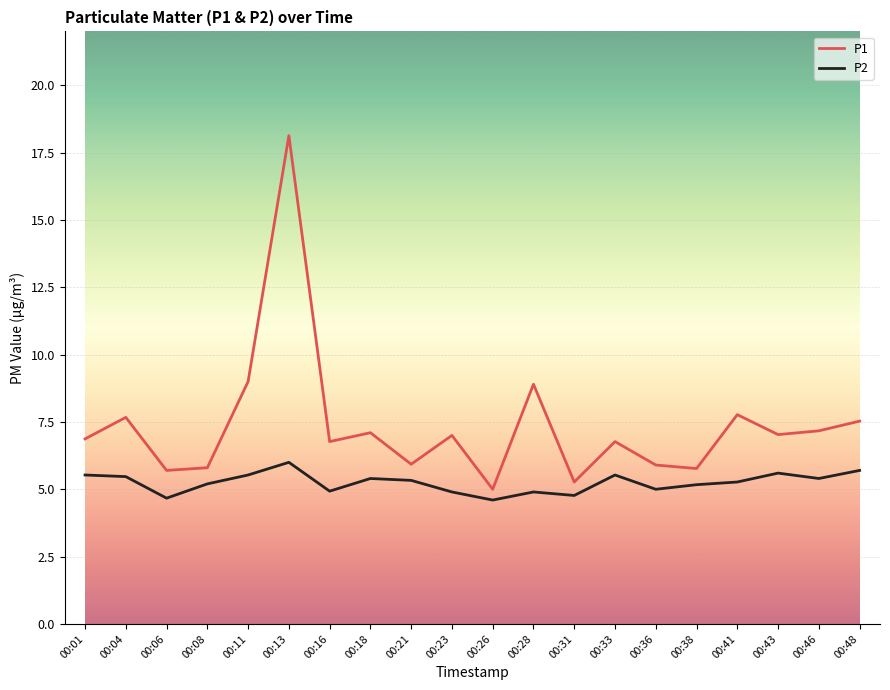

True or false: P1 and P2 intersect in this chart.

False